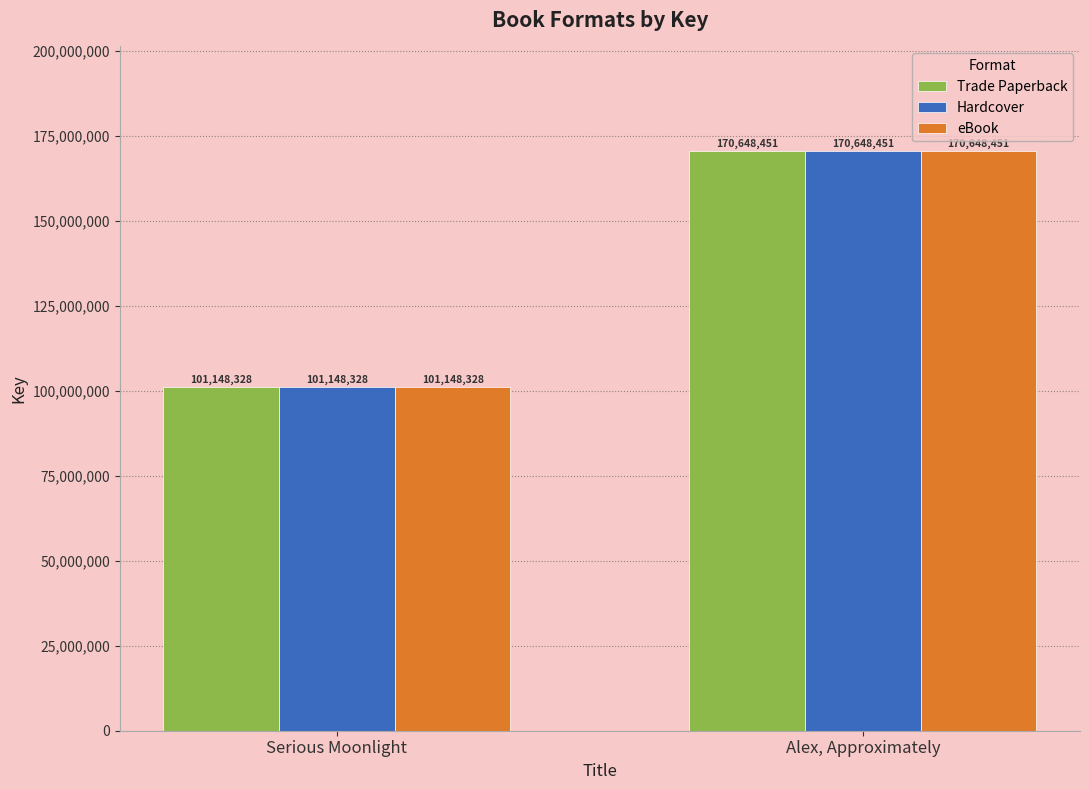

At which label does Trade Paperback reach its peak?

Alex, Approximately